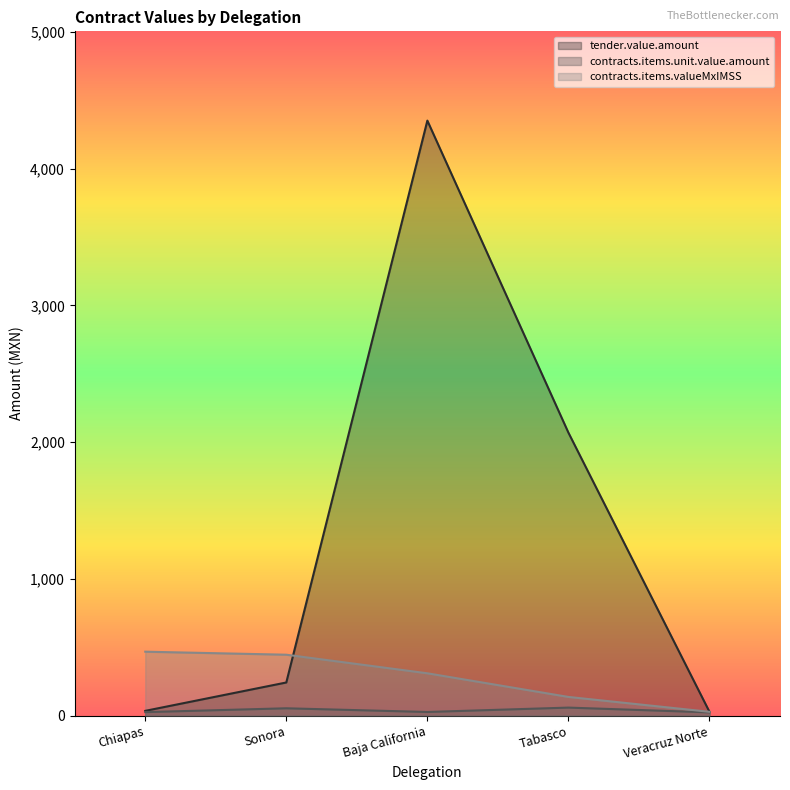

Is the value of contracts.items.valueMxIMSS at Baja California greater than the value of contracts.items.unit.value.amount at Veracruz Norte?

Yes